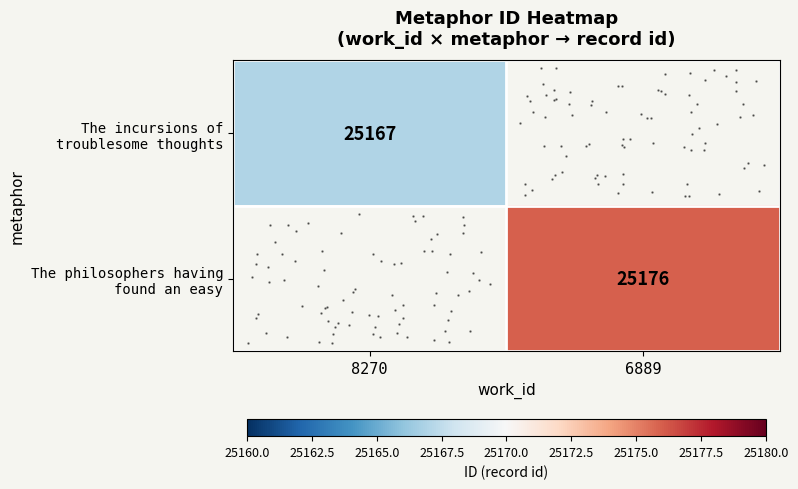

Which has a higher value, 8270 or 6889?

6889